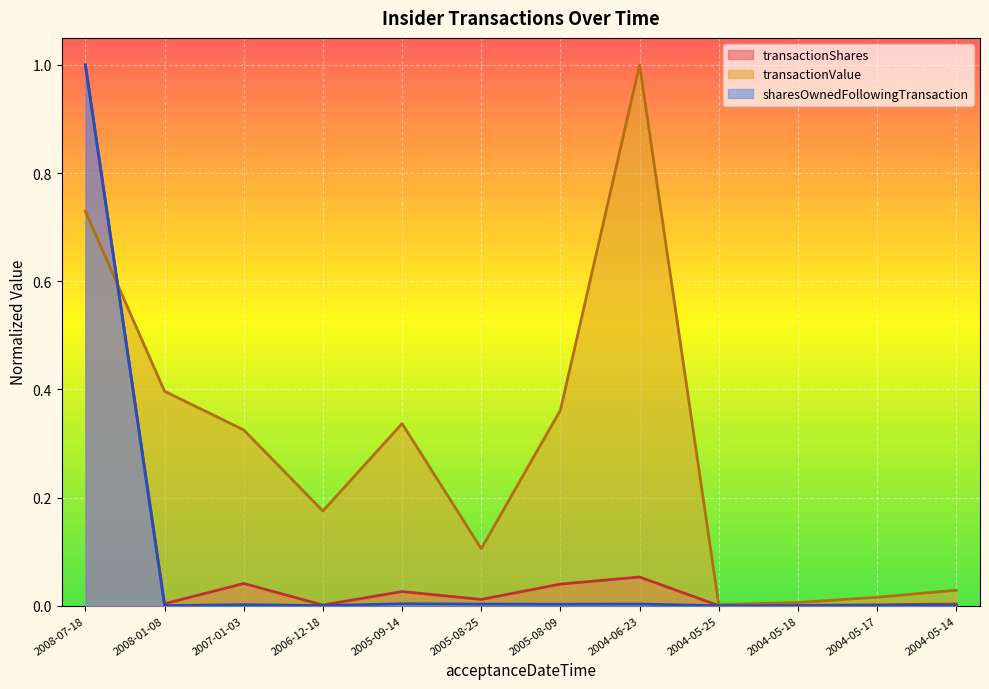

True or false: transactionShares and transactionValue cross at least once.

True